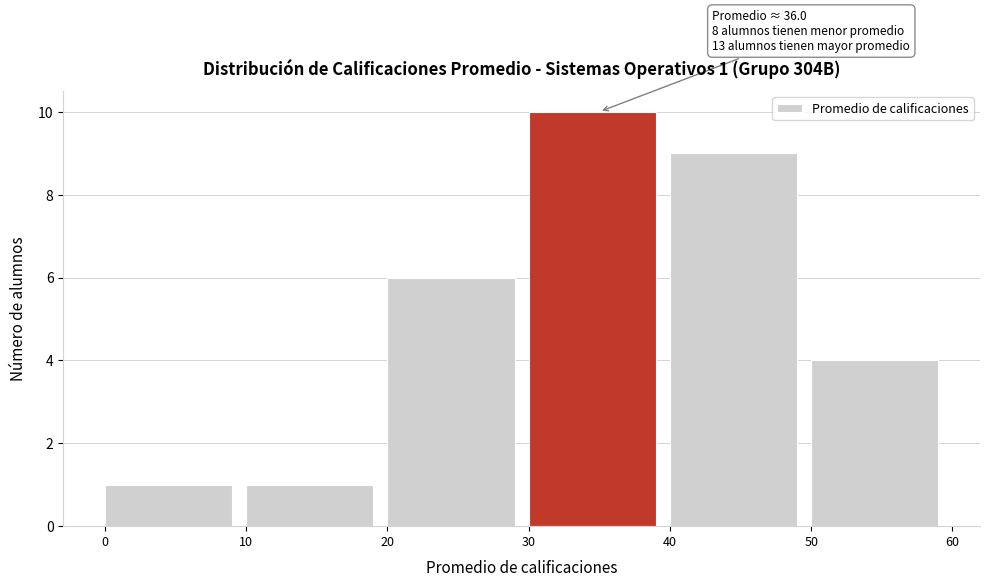

Which range on the x-axis has the tallest bar?

30 to 40